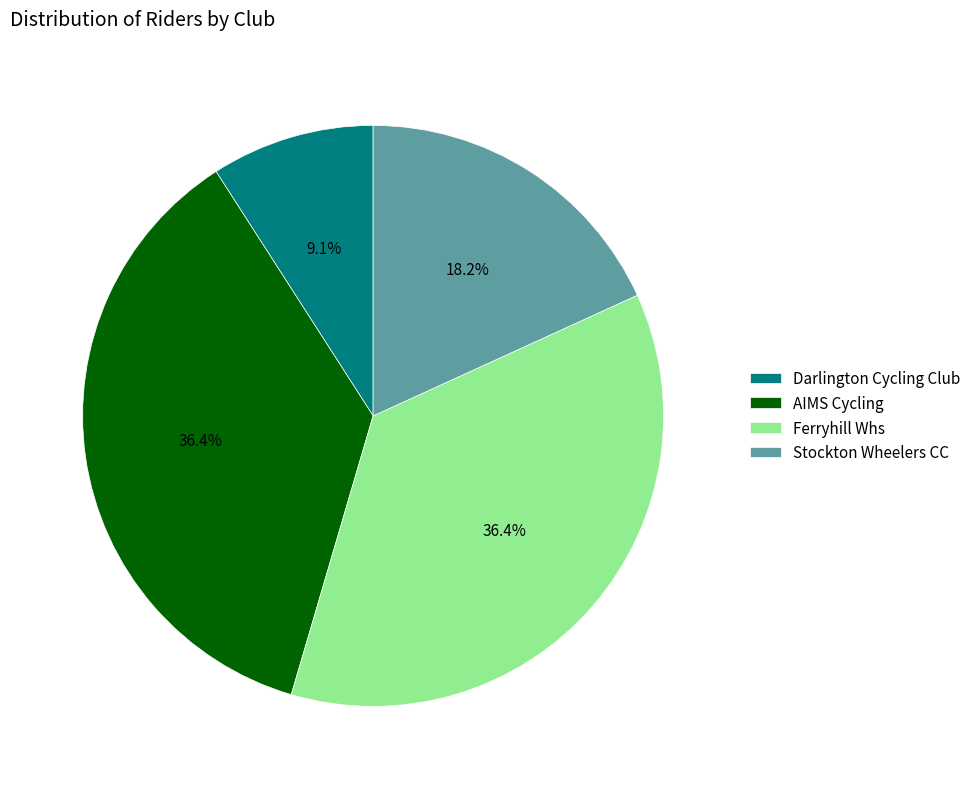

Combined, what portion of the pie is Stockton Wheelers CC and AIMS Cycling?

54.5%